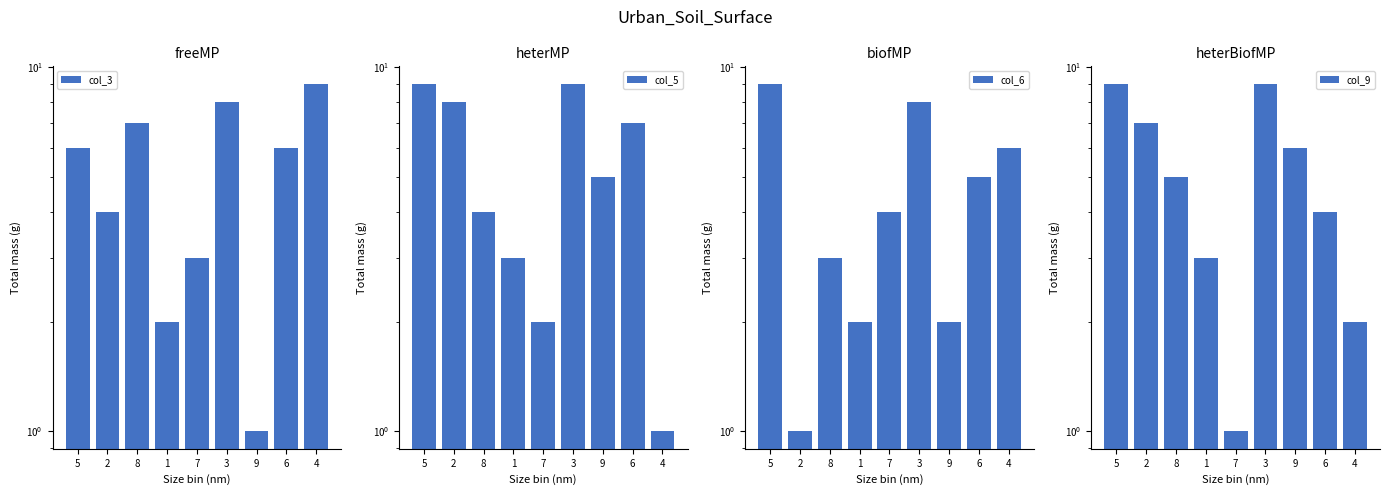

At which label does col_6 first exceed 4?

5